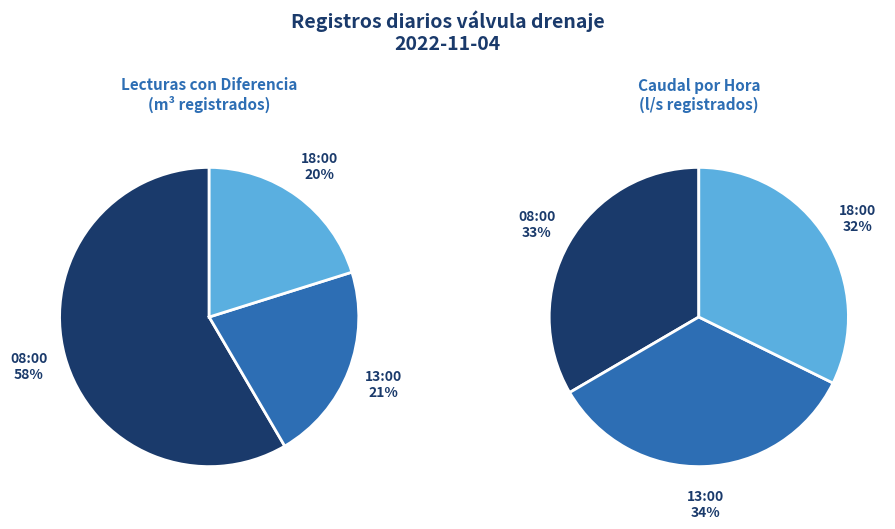

What is the majority slice?

08:00